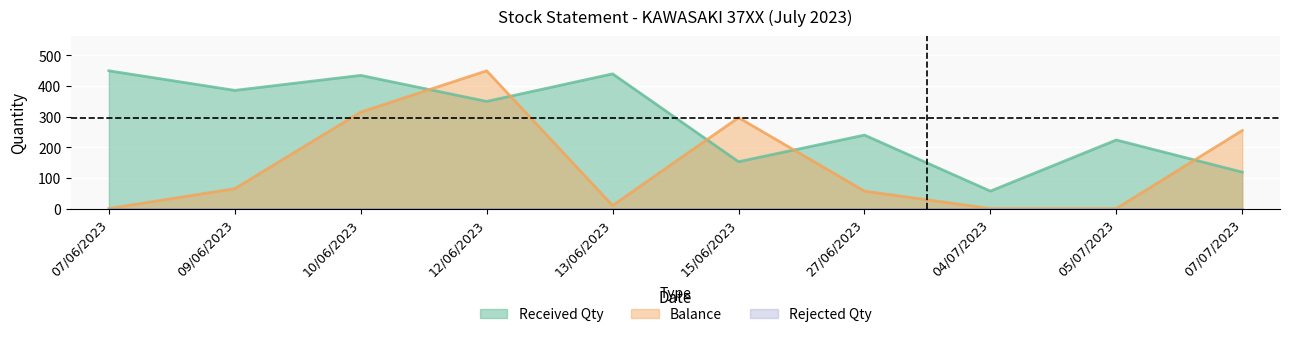

What position from the right is 13/06/2023?

6